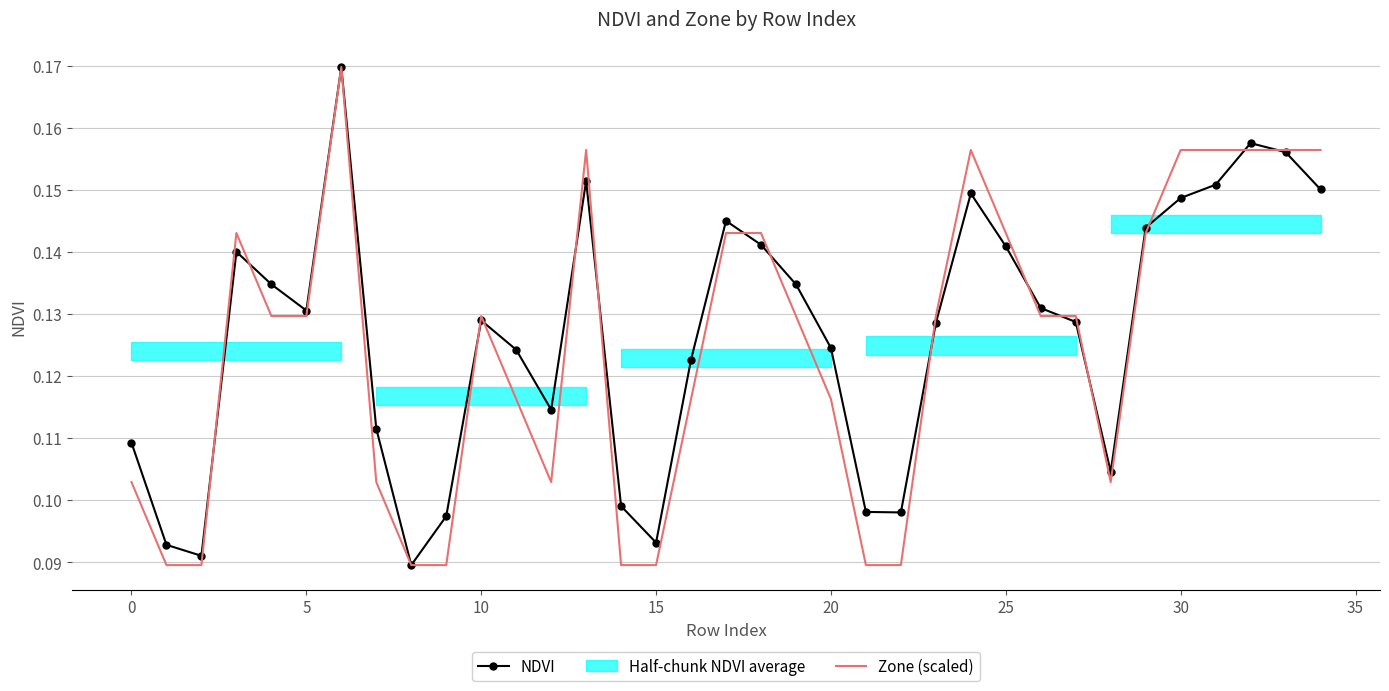

Which series ends up on top after the final intersection of NDVI and Zone (scaled)?

Zone (scaled)